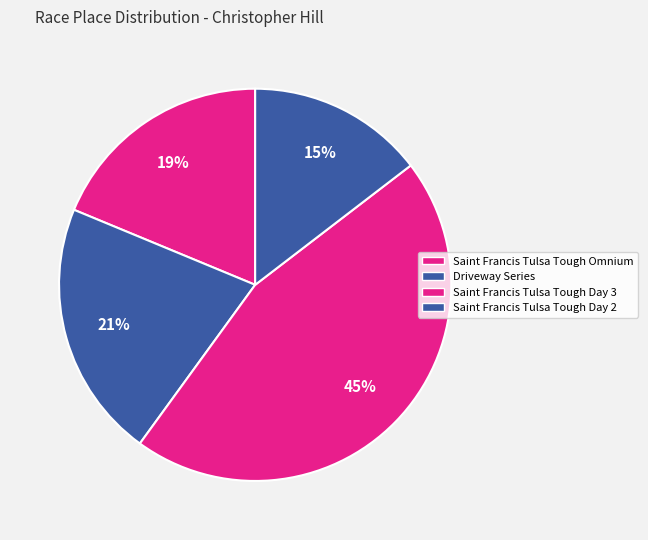

How many slices are in this pie chart?

4